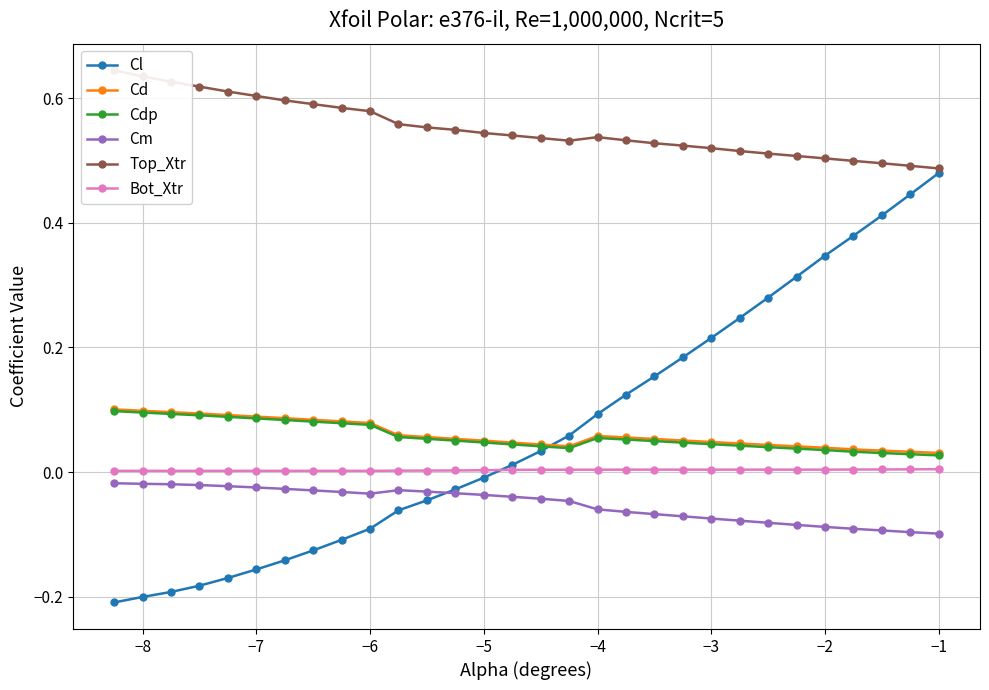

Reading right to left, list all the values displayed in this chart.

Cl: 0.5	0.4	0.4	0.4	0.3	0.3	0.3	0.2	0.2	0.2	0.2	0.1	0.1	0.1	0.0	0.0	-0.0	-0.0	-0.0	-0.1	-0.1	-0.1	-0.1	-0.1	-0.2	-0.2	-0.2	-0.2	-0.2	-0.2
Cd: 0.0	0.0	0.0	0.0	0.0	0.0	0.0	0.0	0.0	0.1	0.1	0.1	0.1	0.0	0.0	0.0	0.1	0.1	0.1	0.1	0.1	0.1	0.1	0.1	0.1	0.1	0.1	0.1	0.1	0.1
Cdp: 0.0	0.0	0.0	0.0	0.0	0.0	0.0	0.0	0.0	0.0	0.0	0.1	0.1	0.0	0.0	0.0	0.0	0.1	0.1	0.1	0.1	0.1	0.1	0.1	0.1	0.1	0.1	0.1	0.1	0.1
Cm: -0.1	-0.1	-0.1	-0.1	-0.1	-0.1	-0.1	-0.1	-0.1	-0.1	-0.1	-0.1	-0.1	-0.0	-0.0	-0.0	-0.0	-0.0	-0.0	-0.0	-0.0	-0.0	-0.0	-0.0	-0.0	-0.0	-0.0	-0.0	-0.0	-0.0
Top_Xtr: 0.5	0.5	0.5	0.5	0.5	0.5	0.5	0.5	0.5	0.5	0.5	0.5	0.5	0.5	0.5	0.5	0.5	0.5	0.6	0.6	0.6	0.6	0.6	0.6	0.6	0.6	0.6	0.6	0.6	0.6
Bot_Xtr: 0.0	0.0	0.0	0.0	0.0	0.0	0.0	0.0	0.0	0.0	0.0	0.0	0.0	0.0	0.0	0.0	0.0	0.0	0.0	0.0	0.0	0.0	0.0	0.0	0.0	0.0	0.0	0.0	0.0	0.0